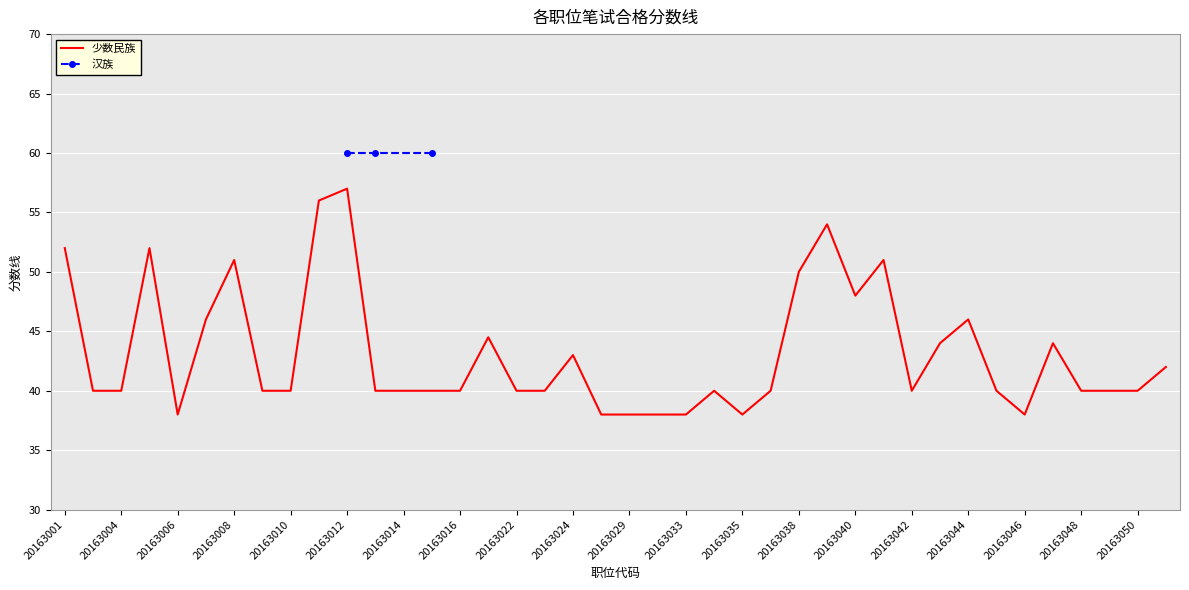

How many points are higher than both their immediate neighbors (excluding endpoints)?

10